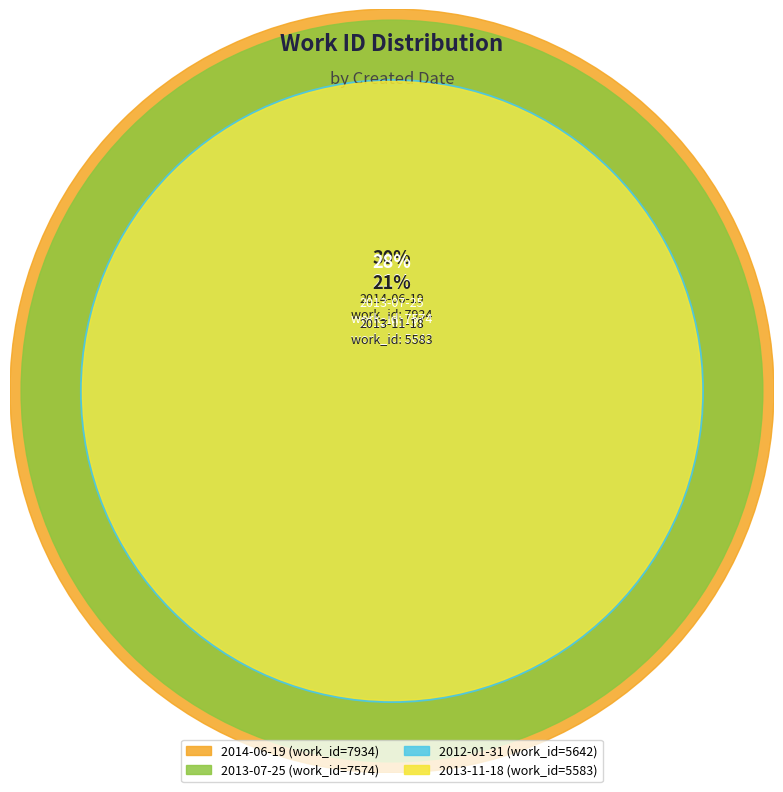

To the nearest percent, what portion does 2012-01-31 represent?

21%